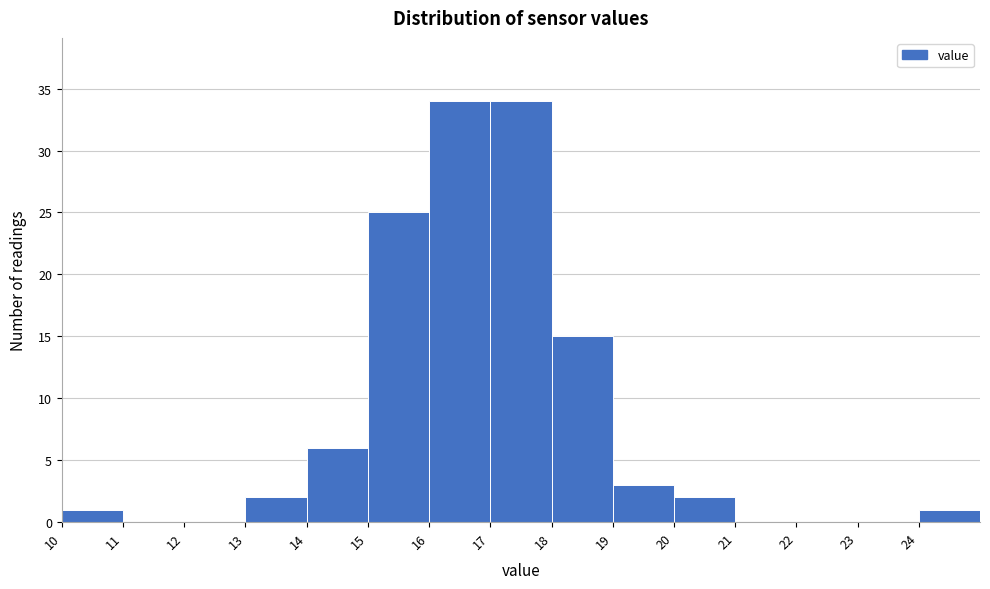

Reading left to right, list every bar in this chart as the range it spans on the x-axis followed by its height. The values are not printed on the chart, so give them approximately, as read against the axis.

10 to 11: 1
11 to 12: 0
12 to 13: 0
13 to 14: 2
14 to 15: 6
15 to 16: 25
16 to 17: 34
17 to 18: 34
18 to 19: 15
19 to 20: 3
20 to 21: 2
21 to 22: 0
22 to 23: 0
23 to 24: 0
24 to 25: 1